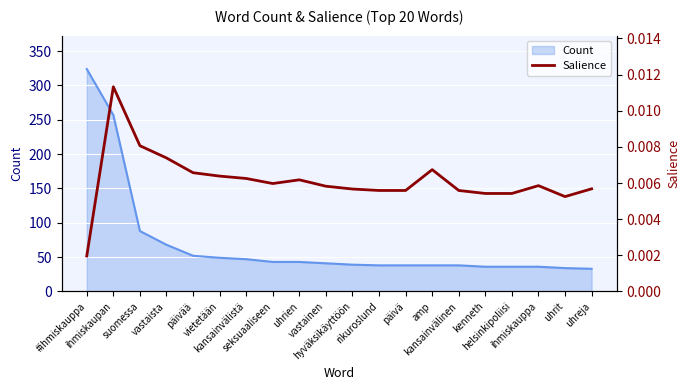

Does the chart display data point markers on the line(s)?

No